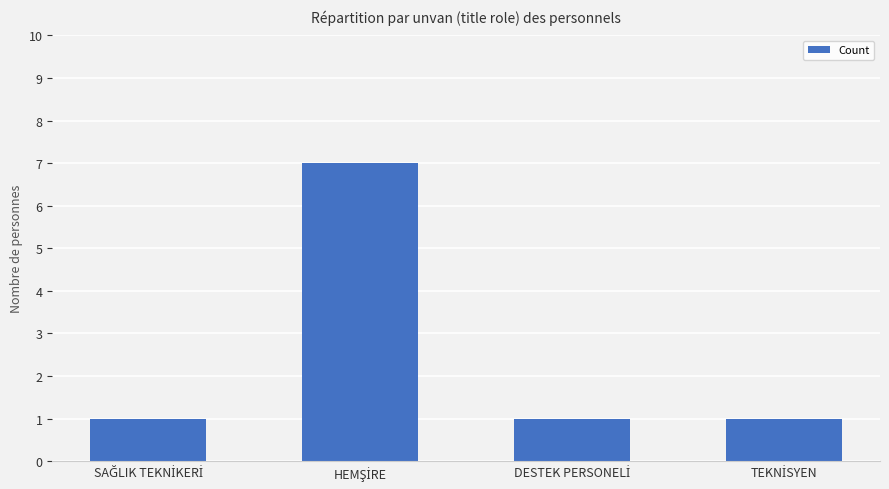

What is the value of the 4th bar from the left?

1